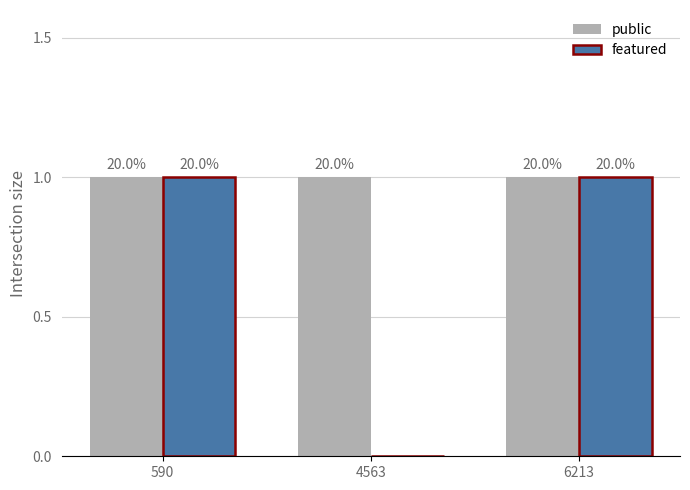

How many groups of bars are there?

3